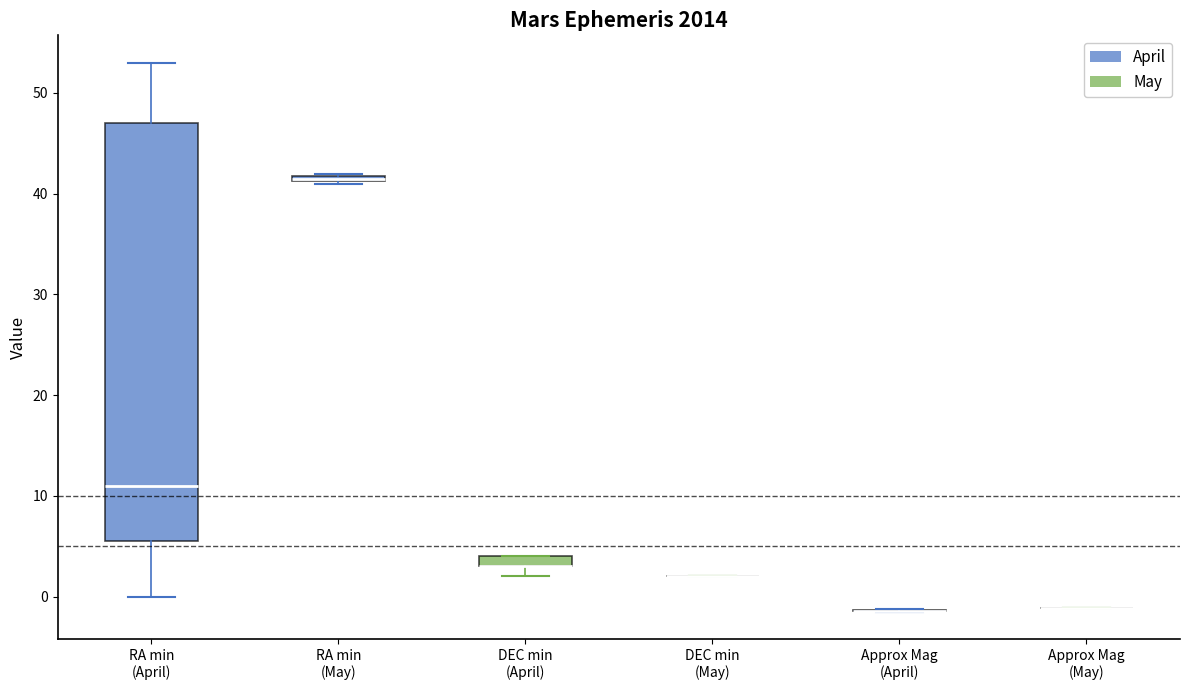

Which box is the tallest, from its lower edge to its upper edge?

RA min (April)